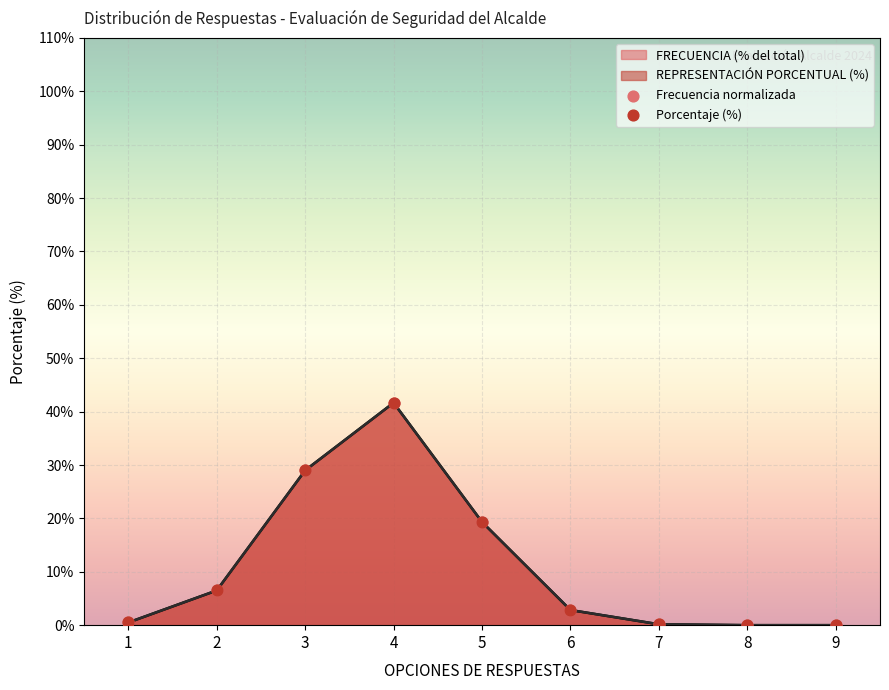

Which series has the largest total across all categories?

Frecuencia